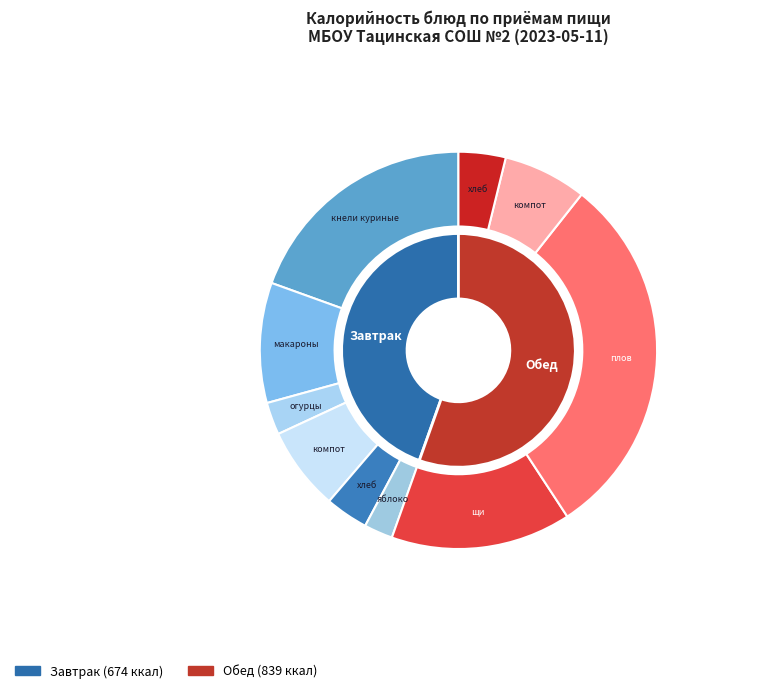

Does яблоко account for over 50% of the chart?

No